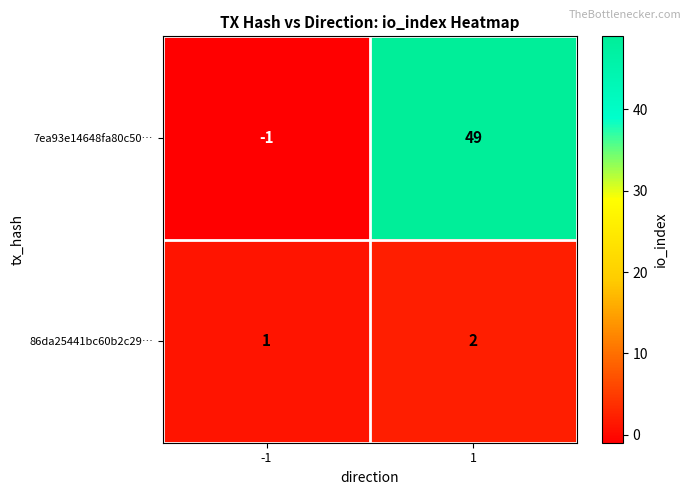

What is the difference between the 7ea93e14648fa80c50… values at -1 and 1?

50